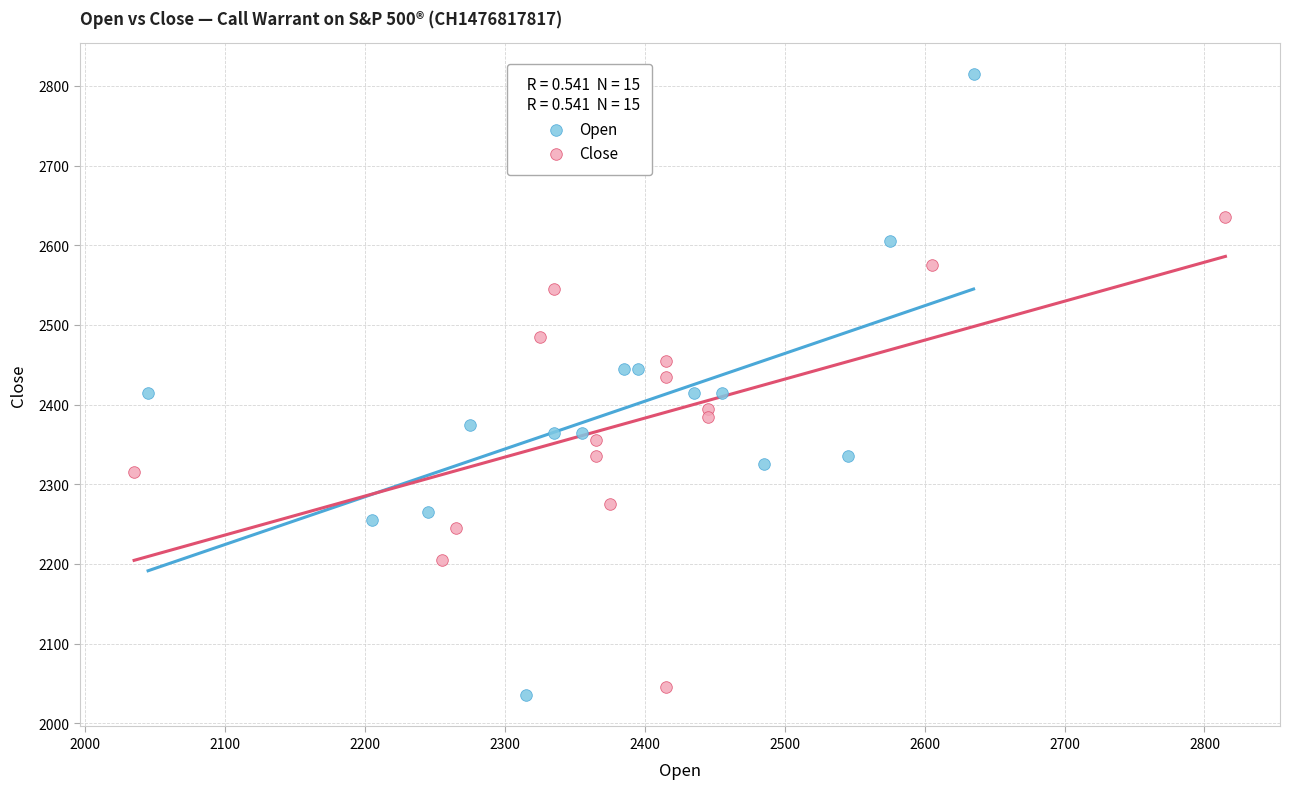

Which series has the widest spread of Y values?

Open